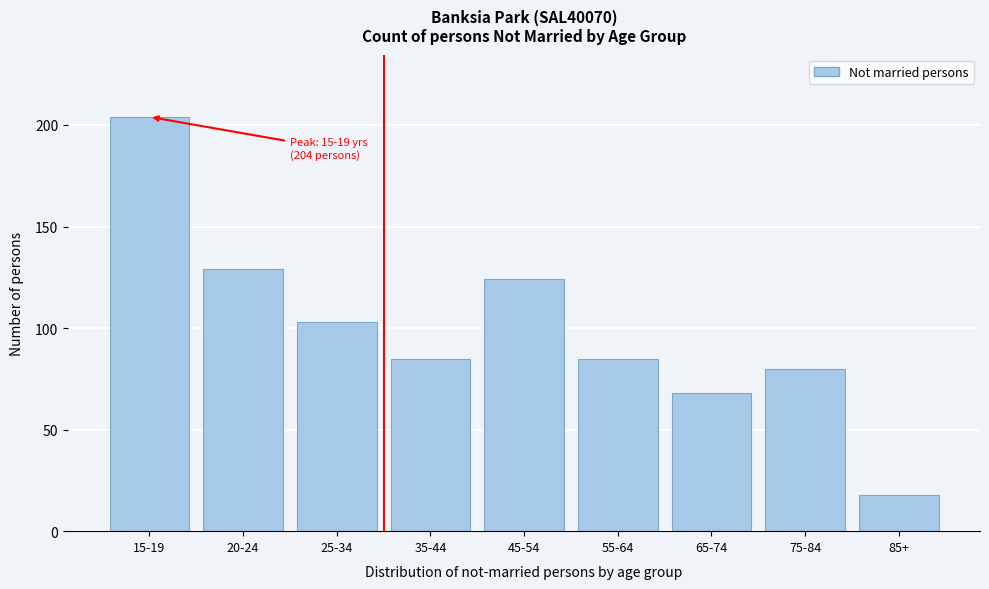

Reading left to right, extract all data points from this chart.

204	129	103	85	124	85	68	80	18